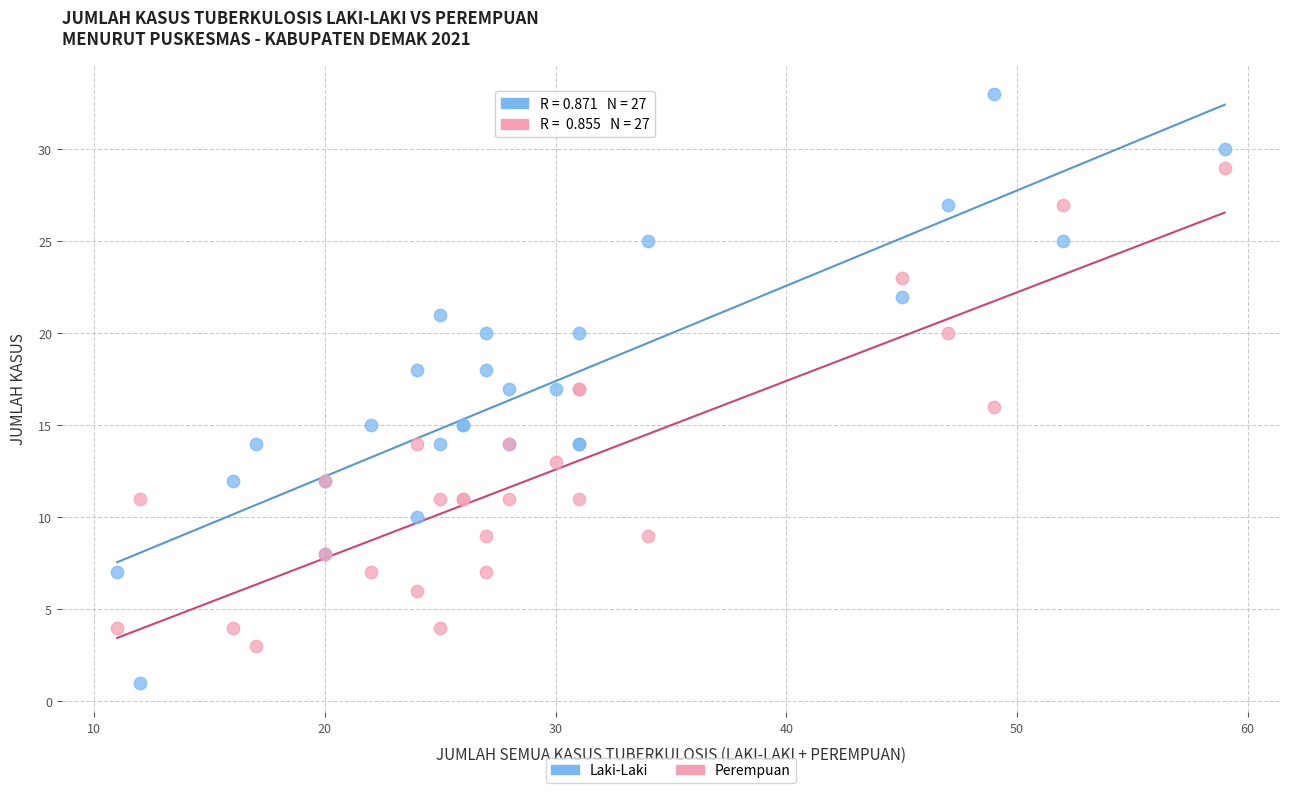

Which series has the widest spread of Y values?

Laki-Laki